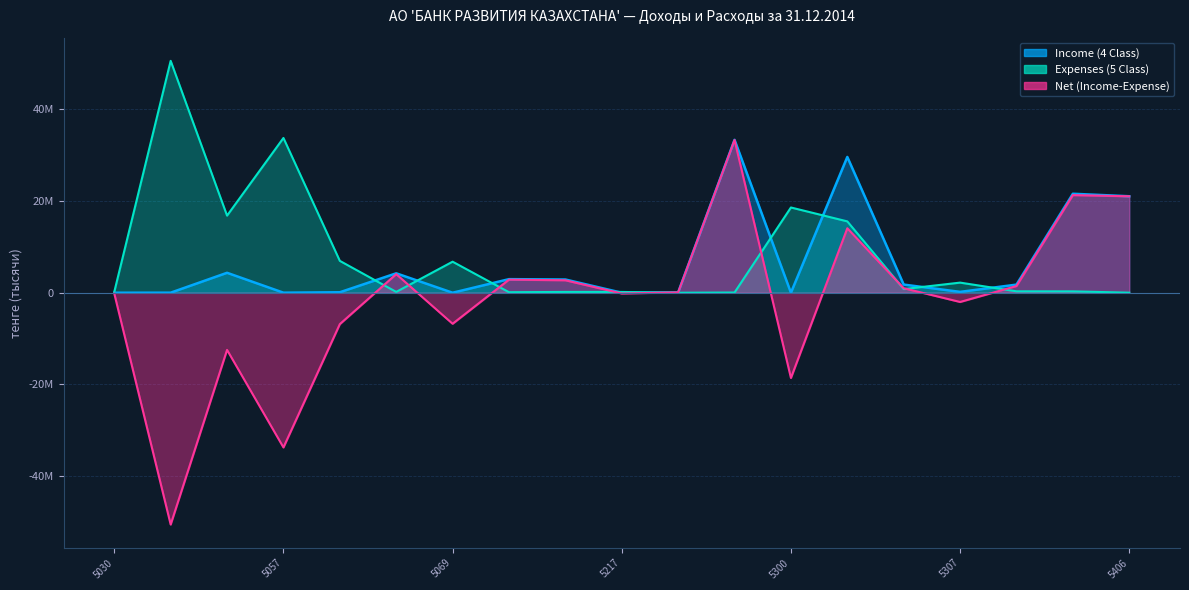

What are all the series names shown in the legend?

Expenses (5 Class), Income (4 Class)